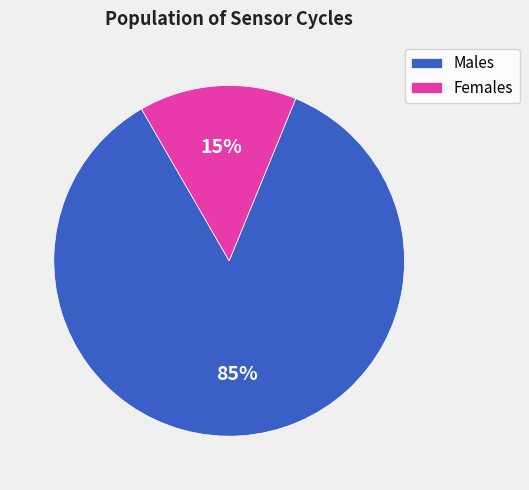

What is the largest slice in the pie chart?

Males